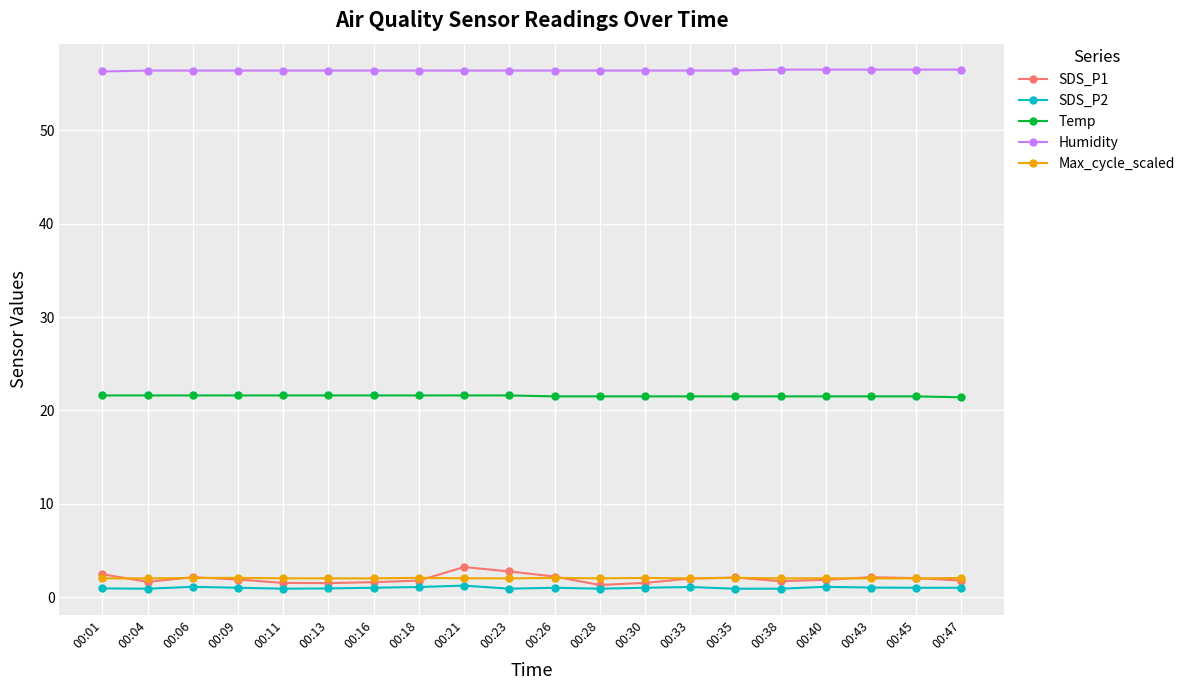

What is the maximum value shown in the chart?

56.5